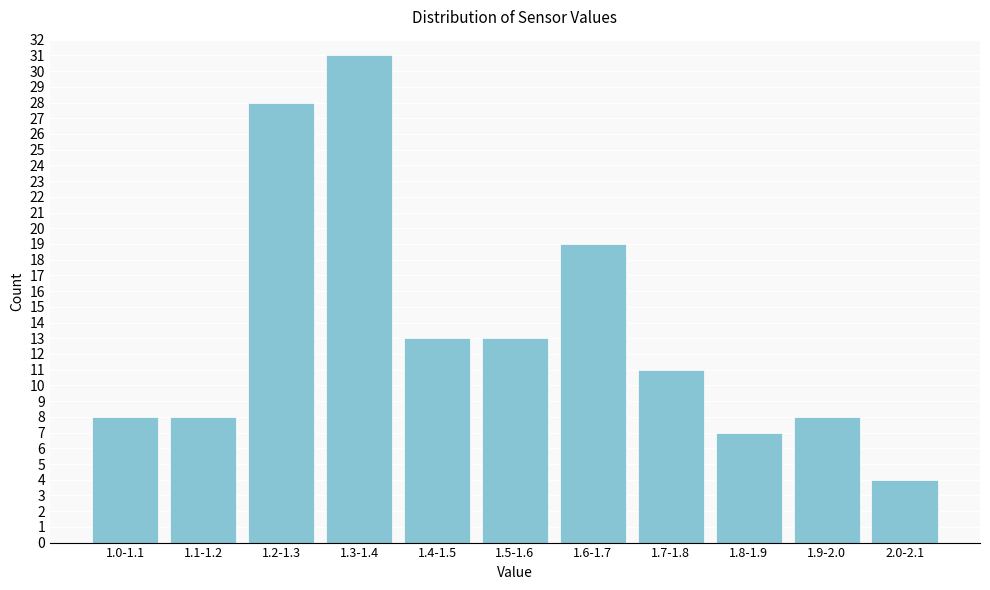

Reading left to right, extract all data points from this chart.

8	8	28	31	13	13	19	11	7	8	4